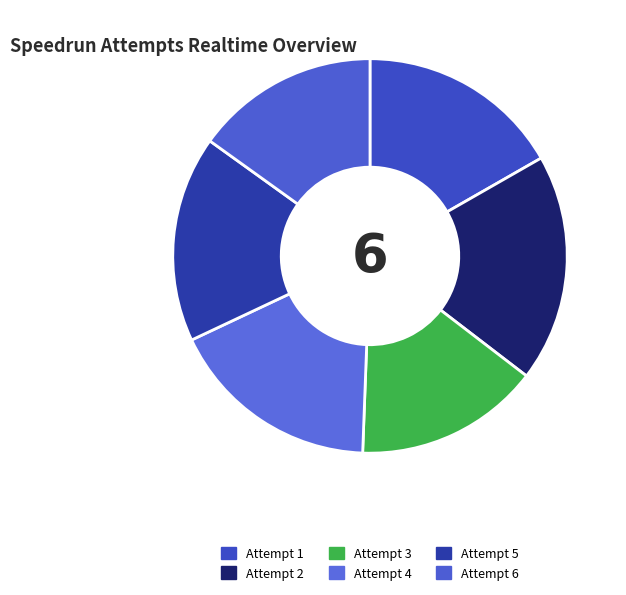

Does Attempt 4 represent more than half of the total?

No